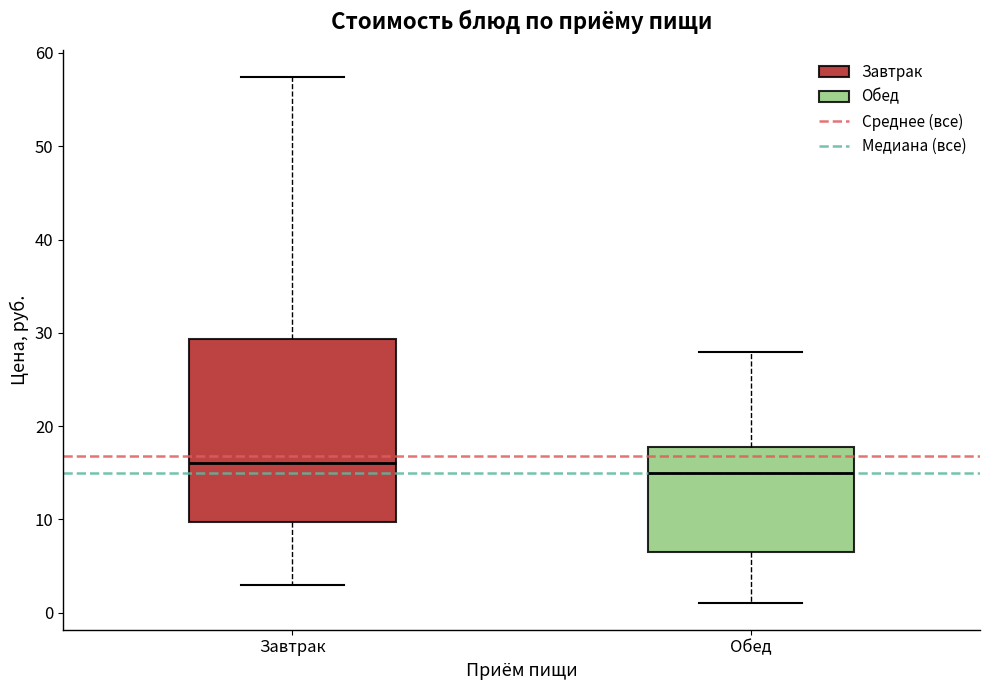

Reading left to right, read every box against the y-axis: the position of its median line, the range the box covers, and the ends of its whiskers. The values are not printed on the chart, so give them approximately, as read against the axis.

Завтрак: median 16, box 10 to 29, whiskers 3 to 57
Обед: median 15, box 7 to 18, whiskers 1 to 28